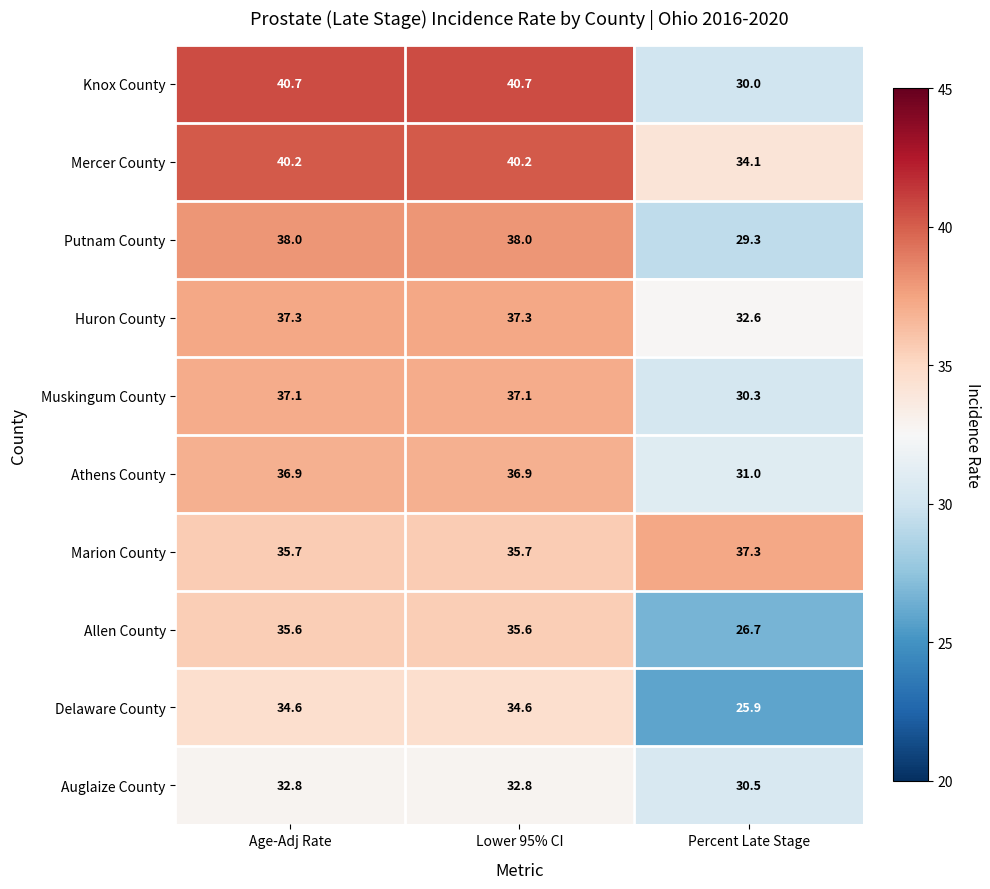

The Marion County series shows 37.3 at Percent Late Stage. True or false?

True